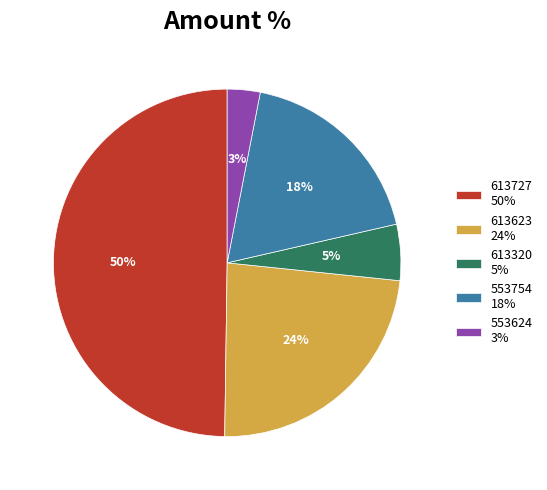

What percentage is the 613727 slice, to the nearest percent?

50%